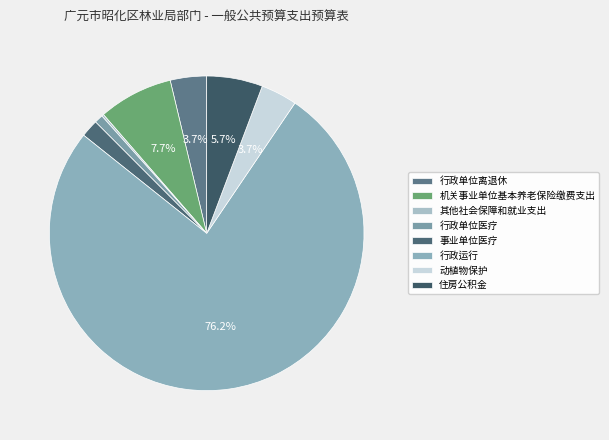

Which slice is the largest?

行政运行